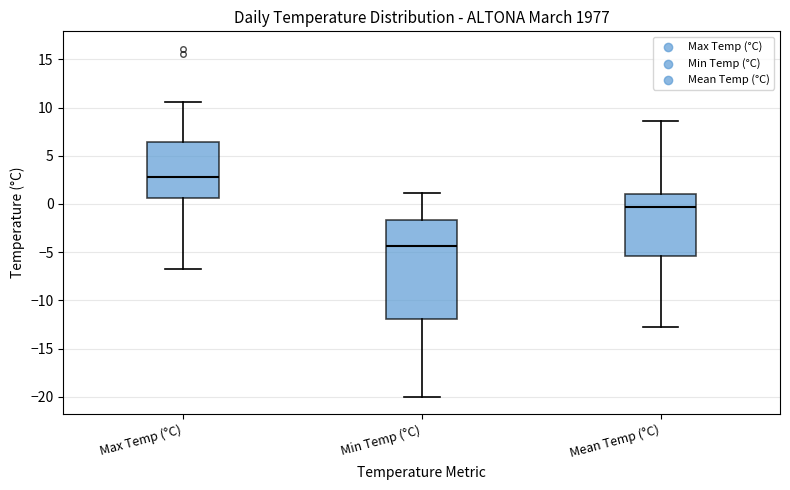

Reading left to right, transcribe this box plot: for each box, give where its median line is, the range the box spans, and where its two whiskers end, as read against the y-axis. The values are not printed on the chart, so give them approximately, as read against the axis.

Max Temp (°C): median 3.0, box 0.5 to 6.5, whiskers -6.5 to 10.5
Min Temp (°C): median -4.5, box -12.0 to -1.5, whiskers -20.0 to 1.0
Mean Temp (°C): median -0.5, box -5.5 to 1.0, whiskers -13.0 to 8.5